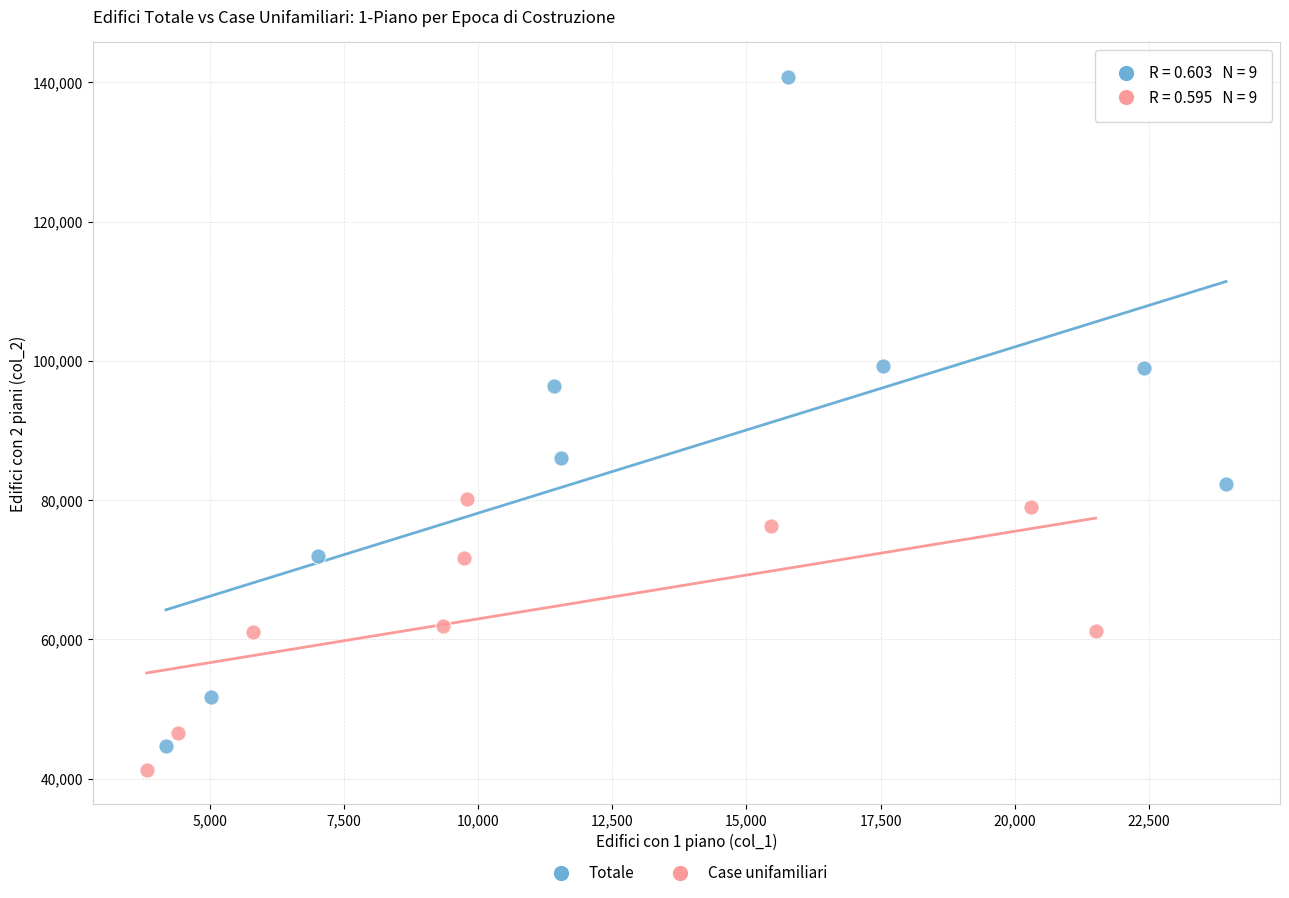

Which series has the widest spread of Y values?

Totale